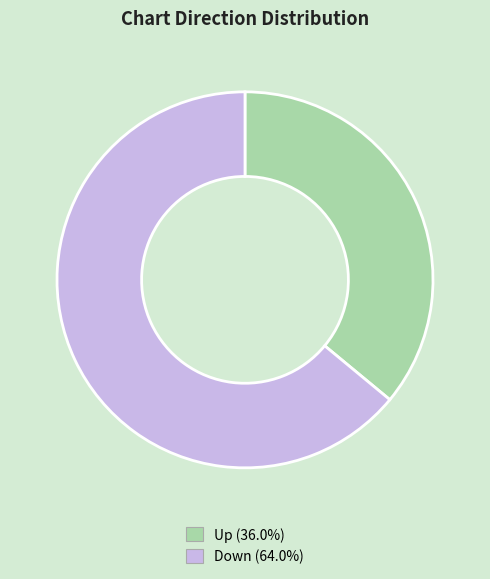

What is the ratio of the value at Down (64.0%) to the value at Up (36.0%)?

1.8